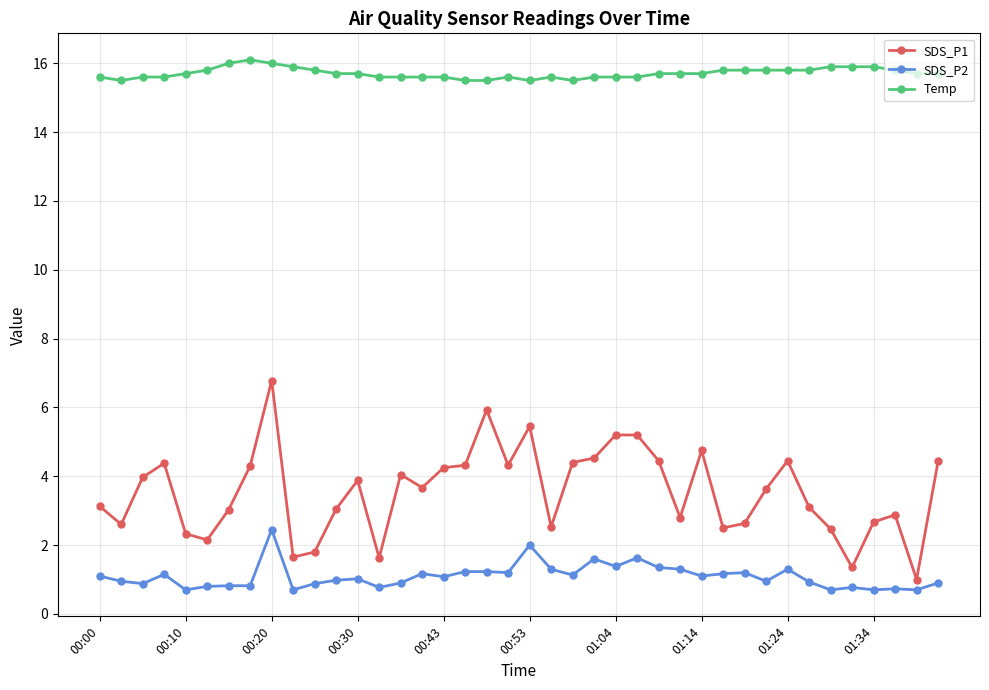

Rank the series by their average value, from lowest to highest.

SDS_P2, SDS_P1, Temp